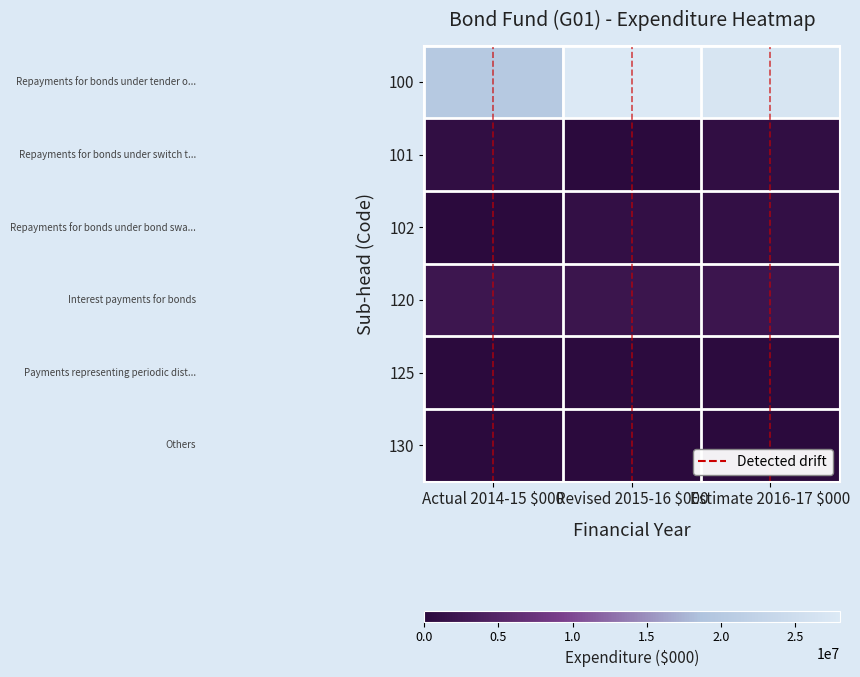

Reading right to left, extract all data points from this chart.

100: 27000000	28000000	20000000
101: 800000	0	846960
102: 1000000	1000000	0
120: 2104459	2024144	2274339
125: 304122	229285	77840
130: 41210	35742	33391